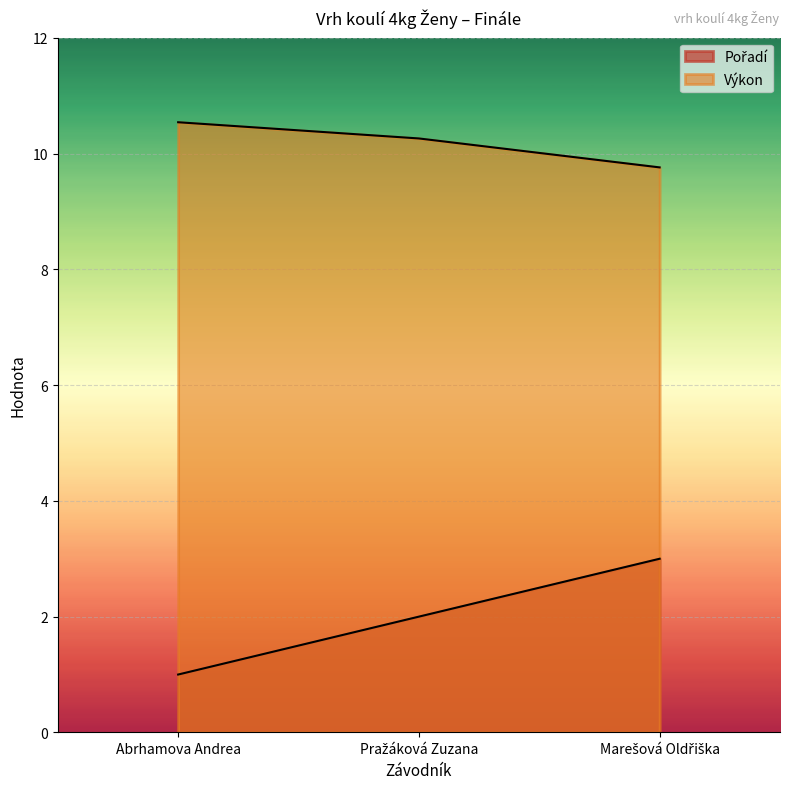

How many data points in Pořadí are less than 2?

1